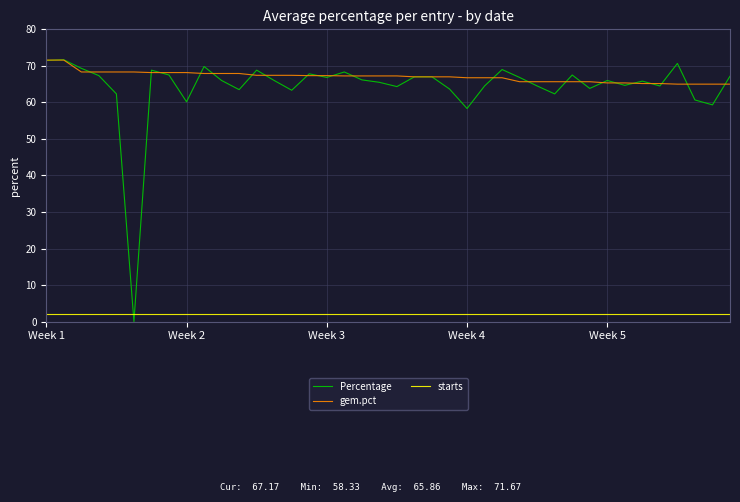

What is the highest value of the starts series?

2.0